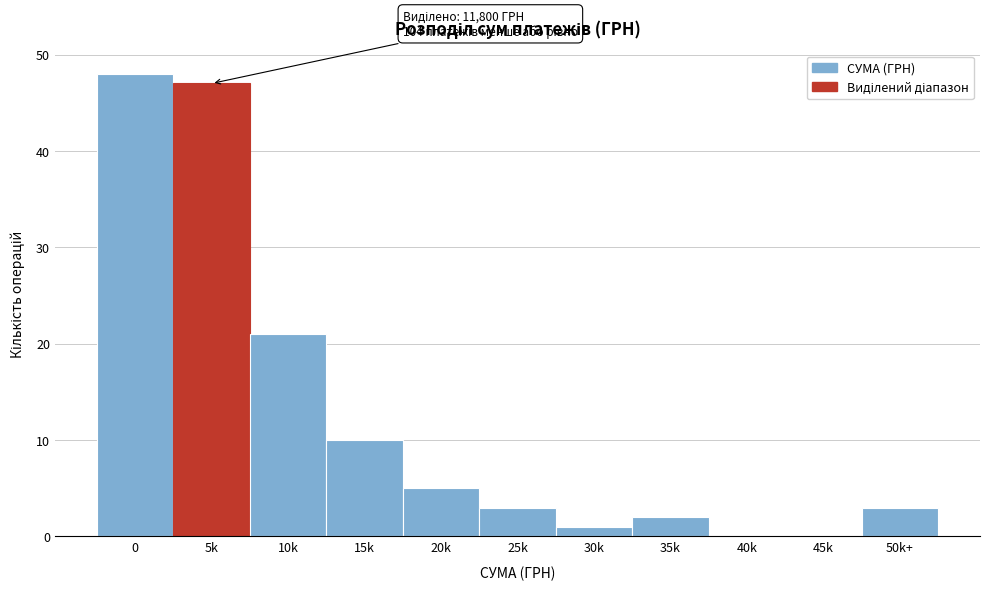

Reading left to right, what are all the values shown in this chart?

0=48	5k=47	10k=21	15k=10	20k=5	25k=3	30k=1	35k=2	40k=0	45k=0	50k+=3